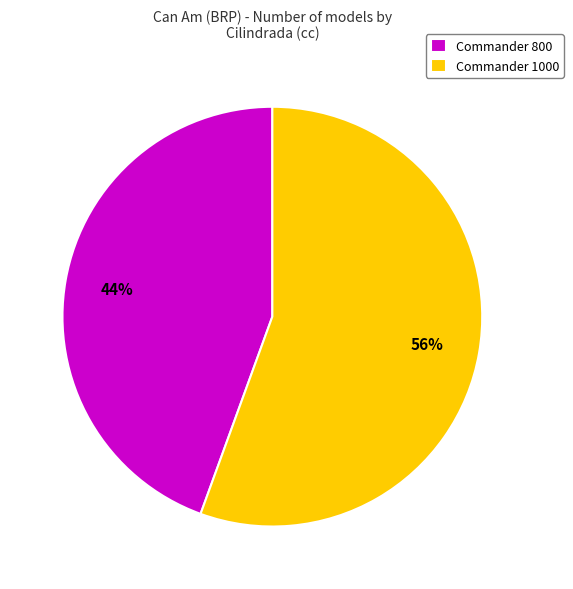

To the nearest percent, what is the average slice percentage?

50%